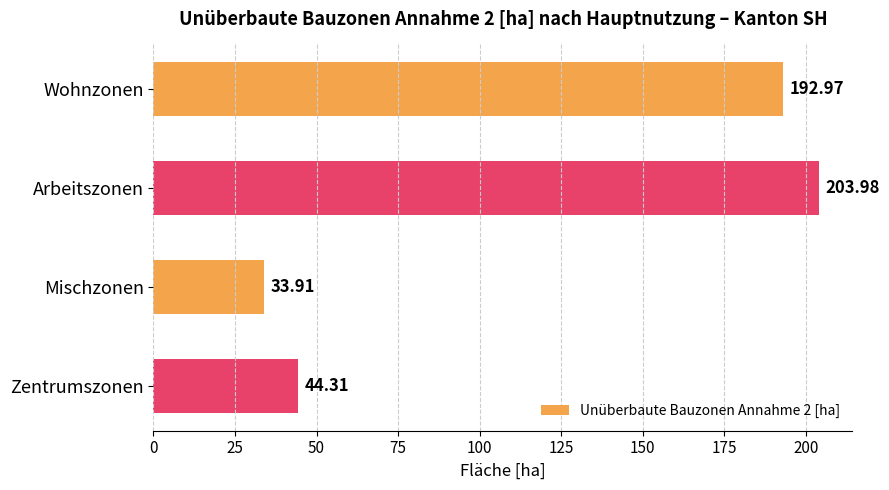

How many values are below 192?

2